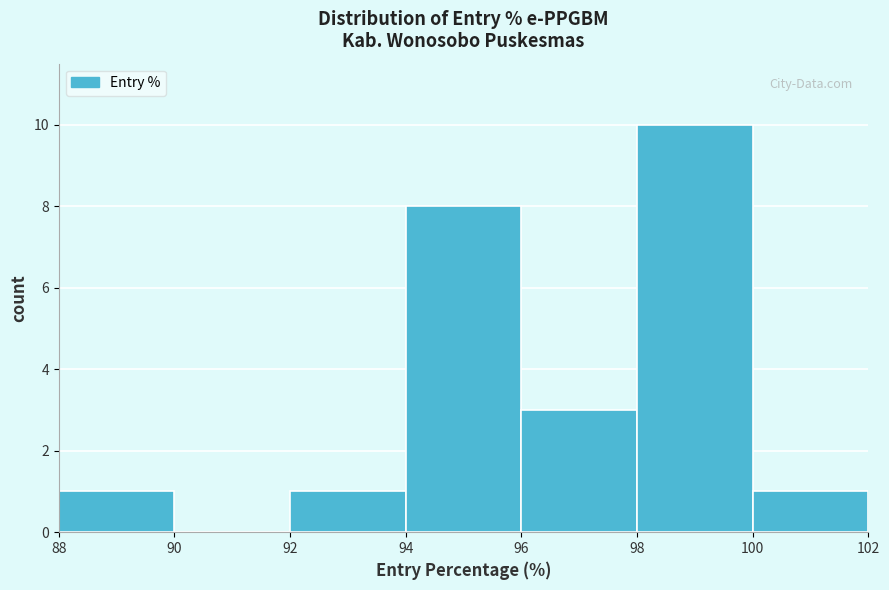

Reading left to right, transcribe this chart: for each bar, give the range it covers on the x-axis and its height. The values are not printed on the chart, so give them approximately, as read against the axis.

88 to 90: 1
90 to 92: 0
92 to 94: 1
94 to 96: 8
96 to 98: 3
98 to 100: 10
100 to 102: 1